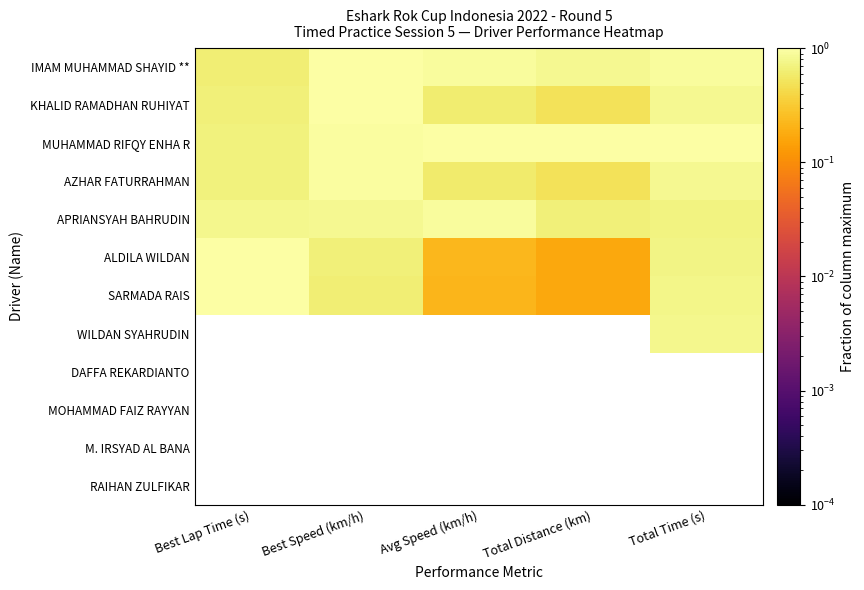

List the labels in order of KHALID RAMADHAN RUHIYAT value, largest first.

Best Speed (km/h), Total Time (s), Best Lap Time (s), Avg Speed (km/h), Total Distance (km)